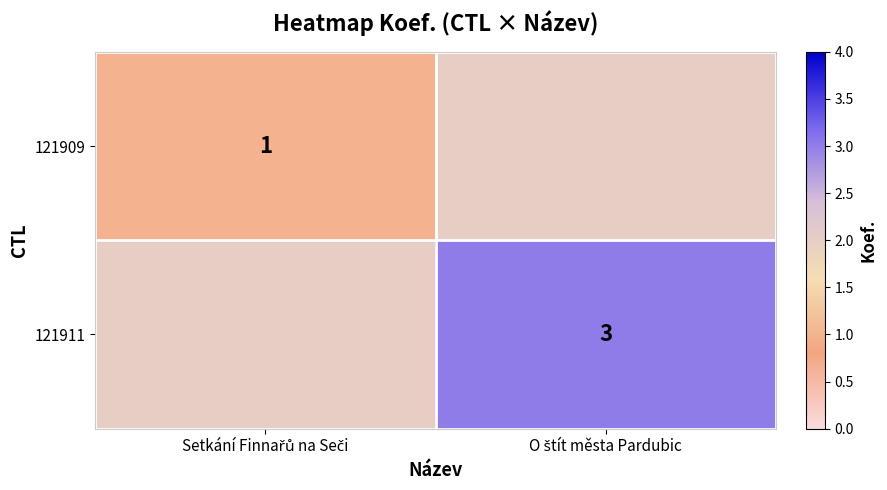

What is the sum of the 121911 values at Setkání Finnařů na Seči and O štít města Pardubic?

5